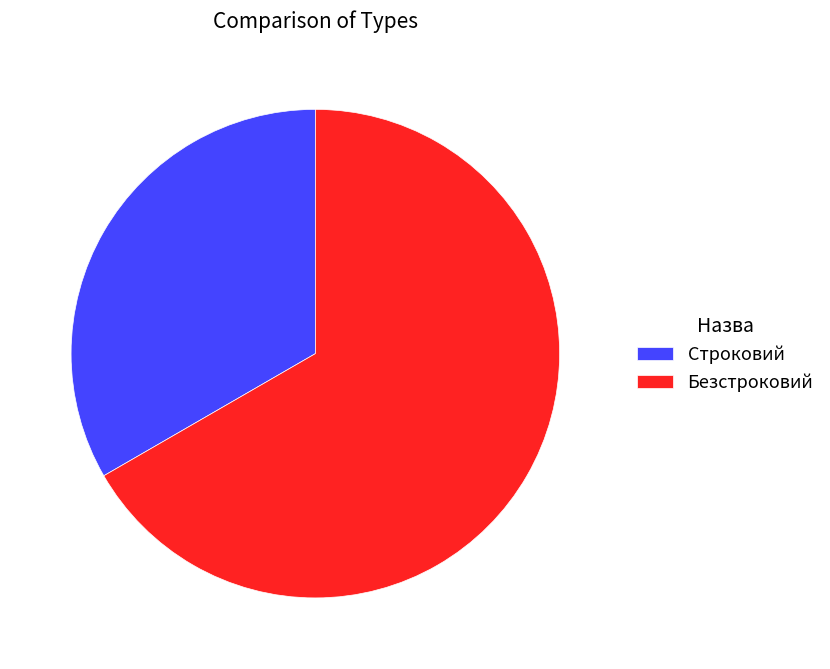

Rank the categories by value from lowest to highest.

Строковий, Безстроковий